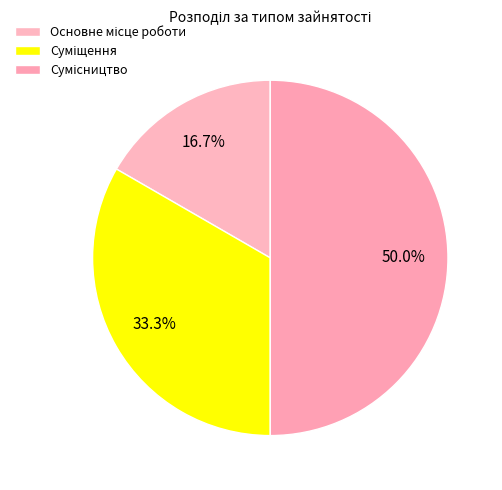

Do Сумісництво and Основне місце роботи together represent more than half of the pie?

Yes